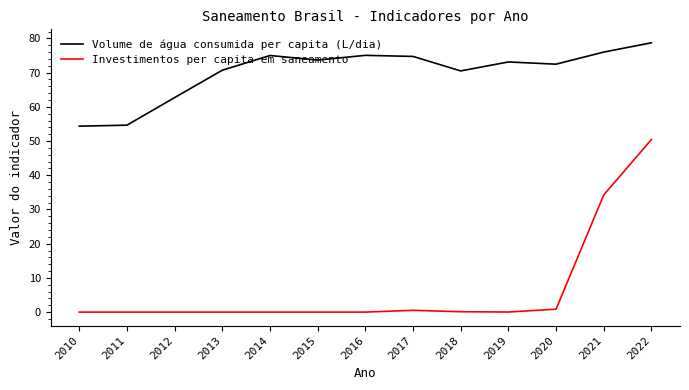

Which series has the largest total across all categories?

Volume de água consumida per capita (L/dia)